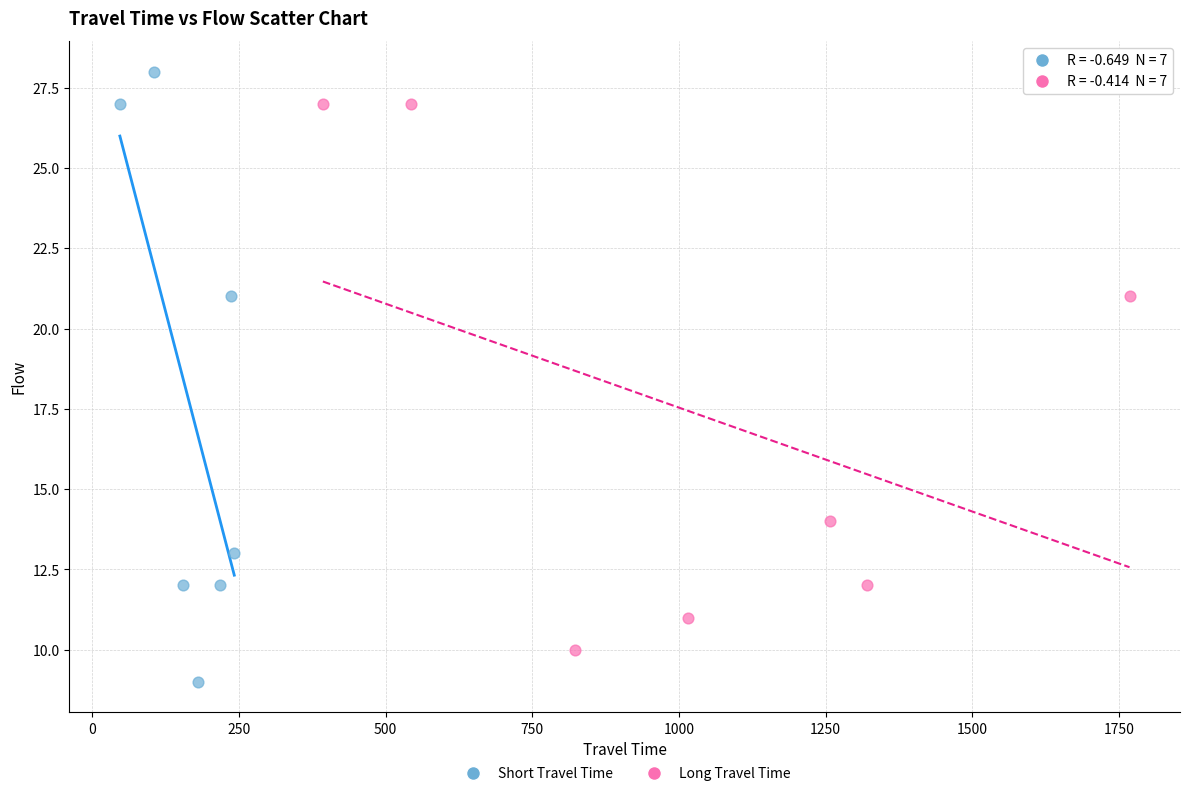

Which series reaches the maximum Y coordinate?

Short Travel Time